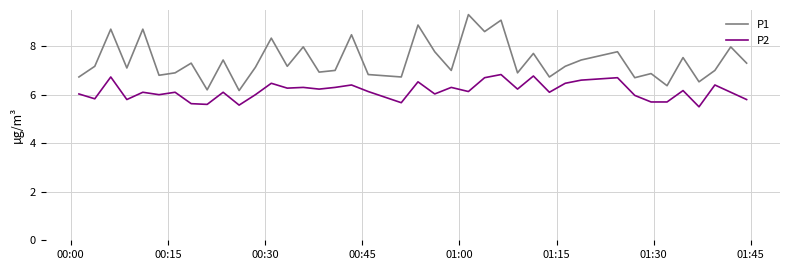

Rank the series by their maximum value, from lowest to highest.

P2, P1